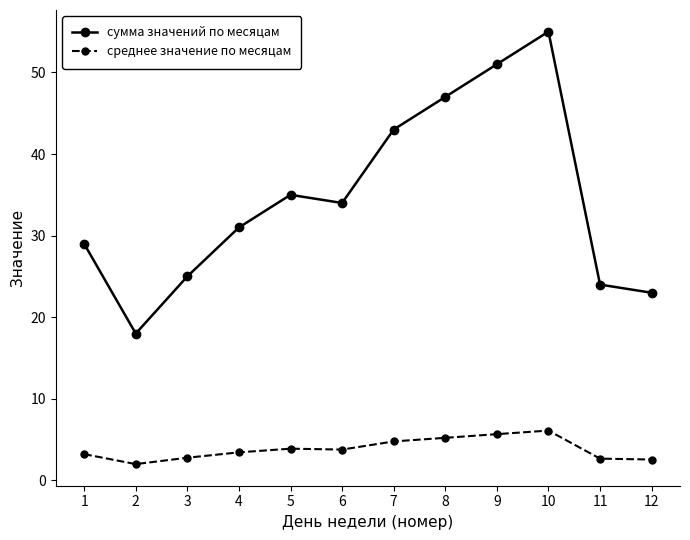

What is the value of the среднее значение по месяцам point at the 3rd from the left?

2.8